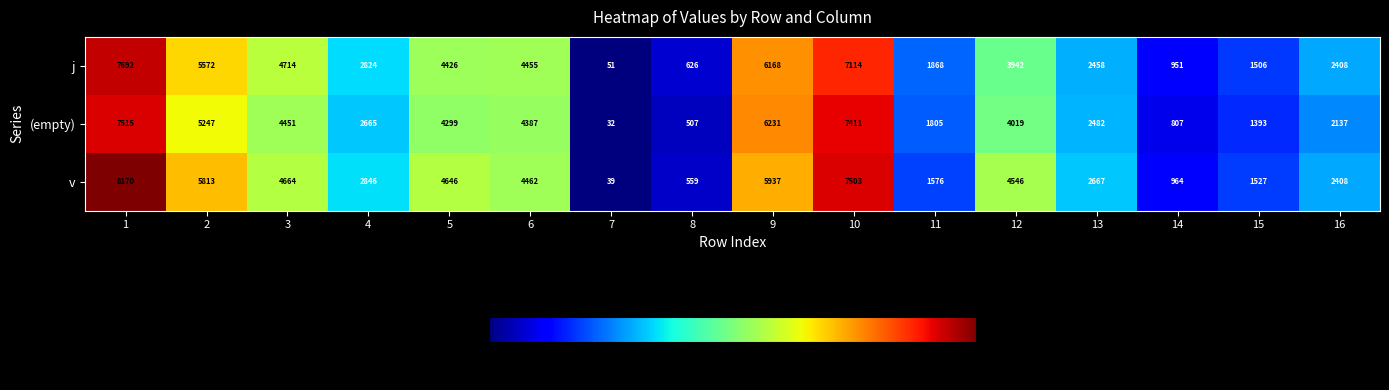

Count the number of data series in this chart.

3